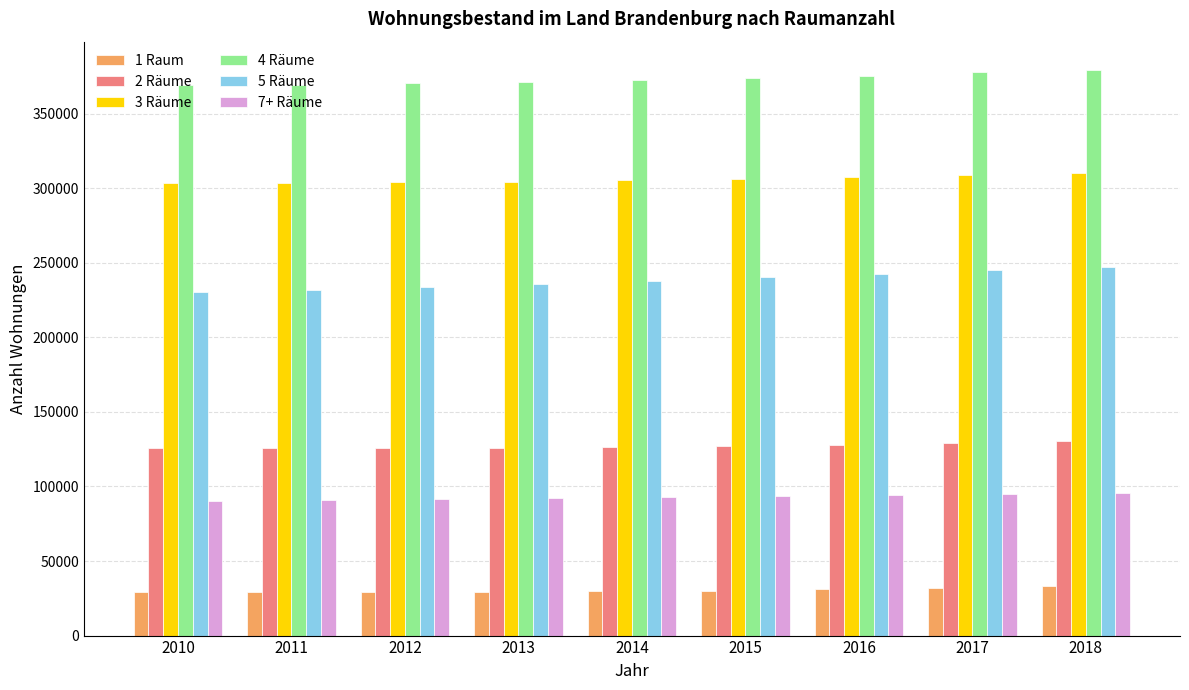

What is the minimum value for 4 Räume?

368819